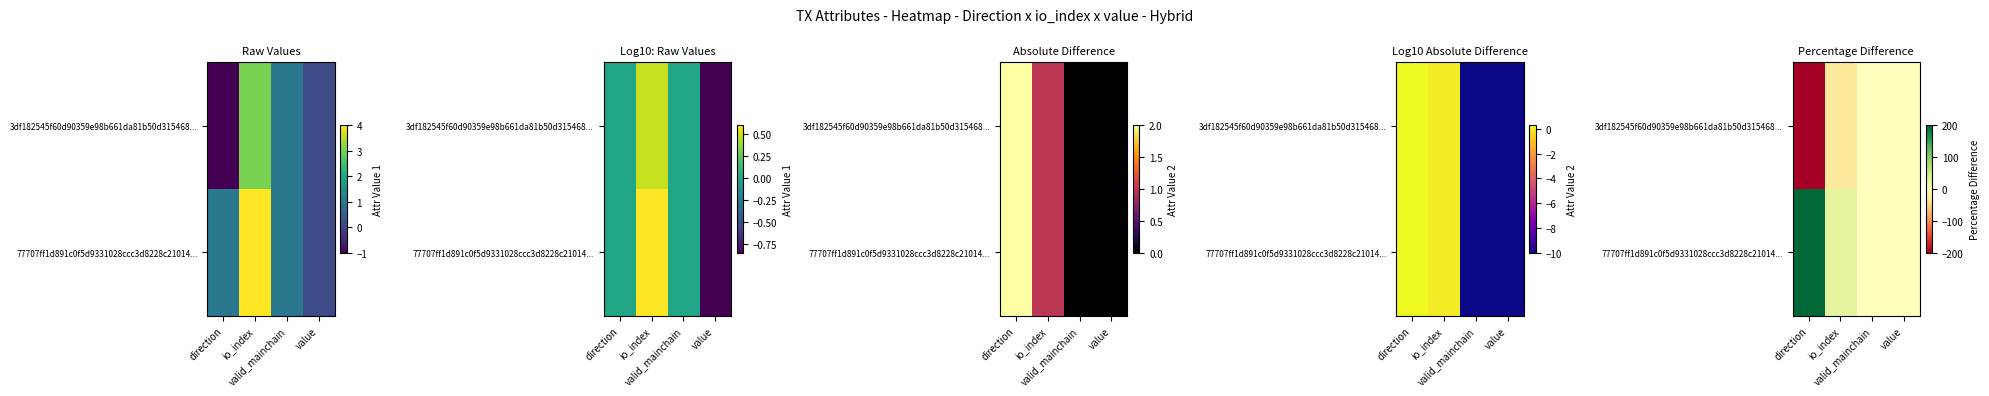

At how many categories does at least one series exceed -130?

4